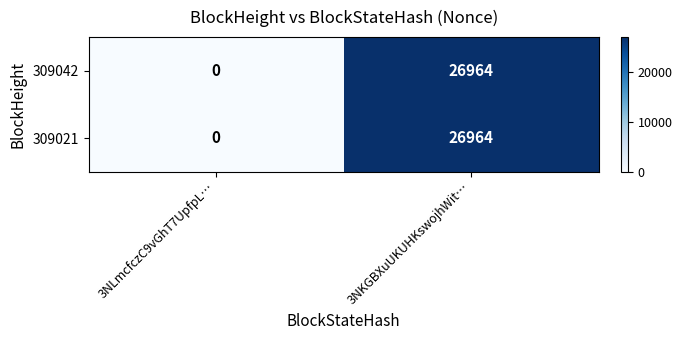

Reading left to right, transcribe all the data shown in this chart.

309042: 3NLmcfczC9vGhT7UpfpL…=0	3NKGBXuUKUHKswojhWit…=26964
309021: 3NLmcfczC9vGhT7UpfpL…=0	3NKGBXuUKUHKswojhWit…=26964